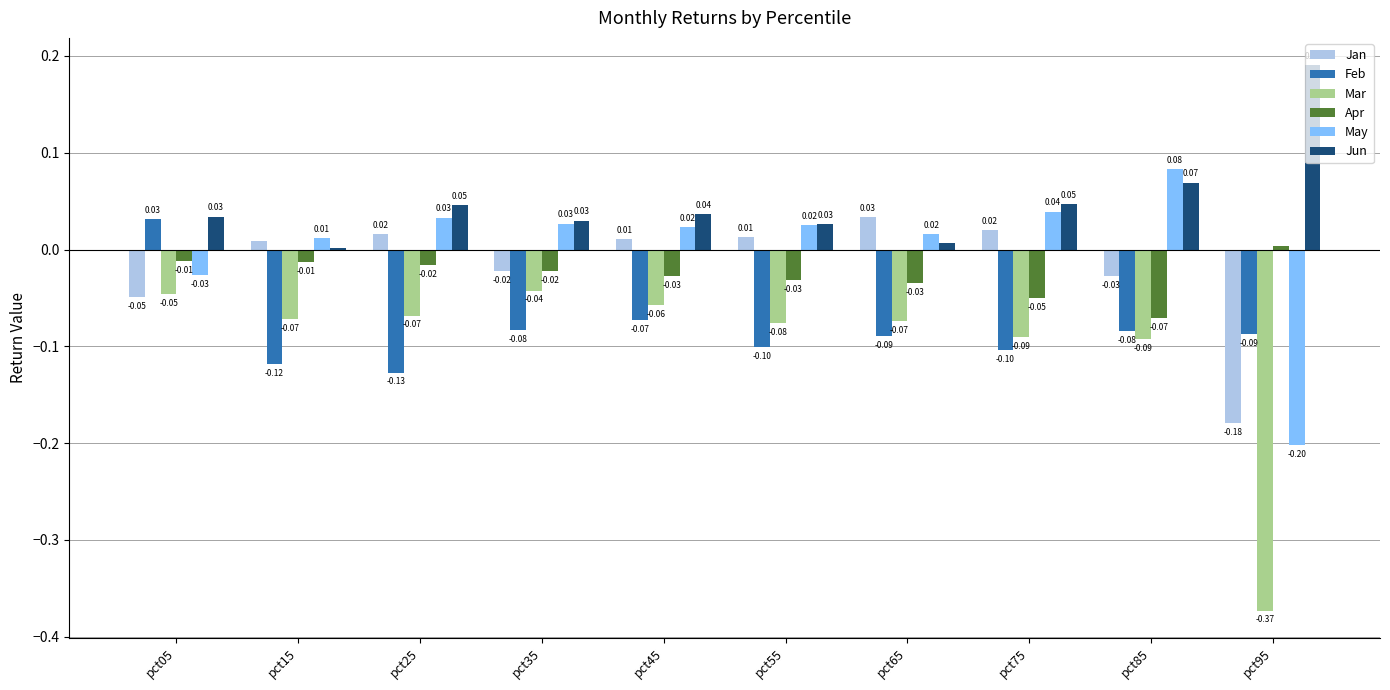

Which series has the largest total across all categories?

Jun